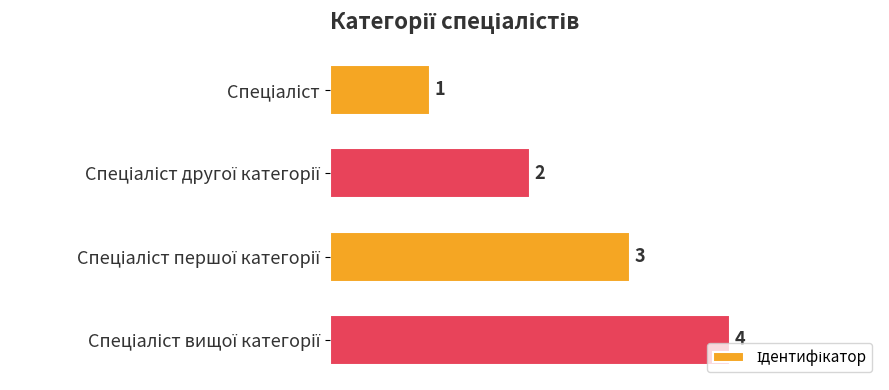

What is the sum of all values?

10